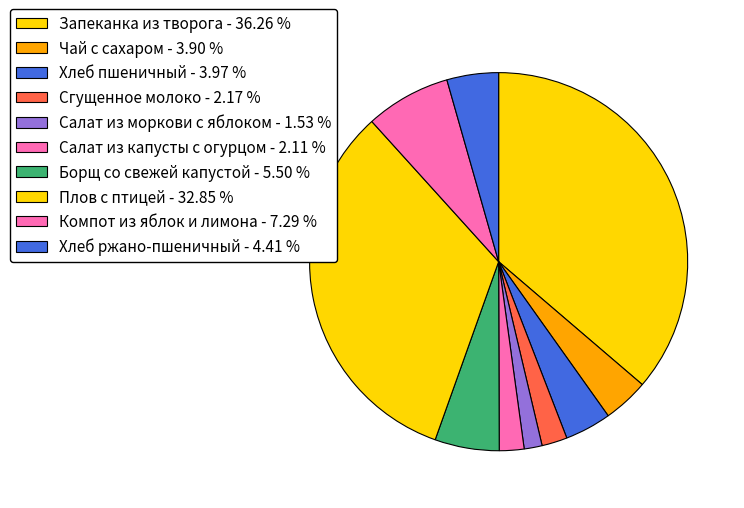

What is the largest slice in the pie chart?

Запеканка из творога